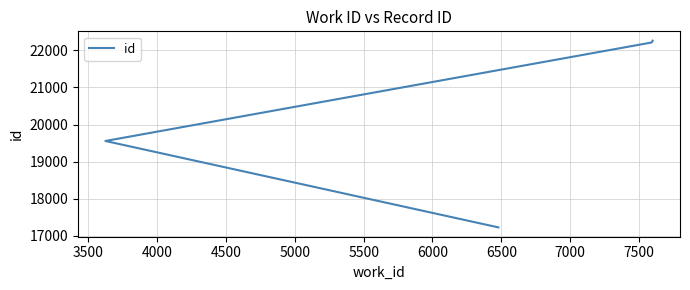

Reading right to left, transcribe all the data shown in this chart.

22261	22212	19557	17228